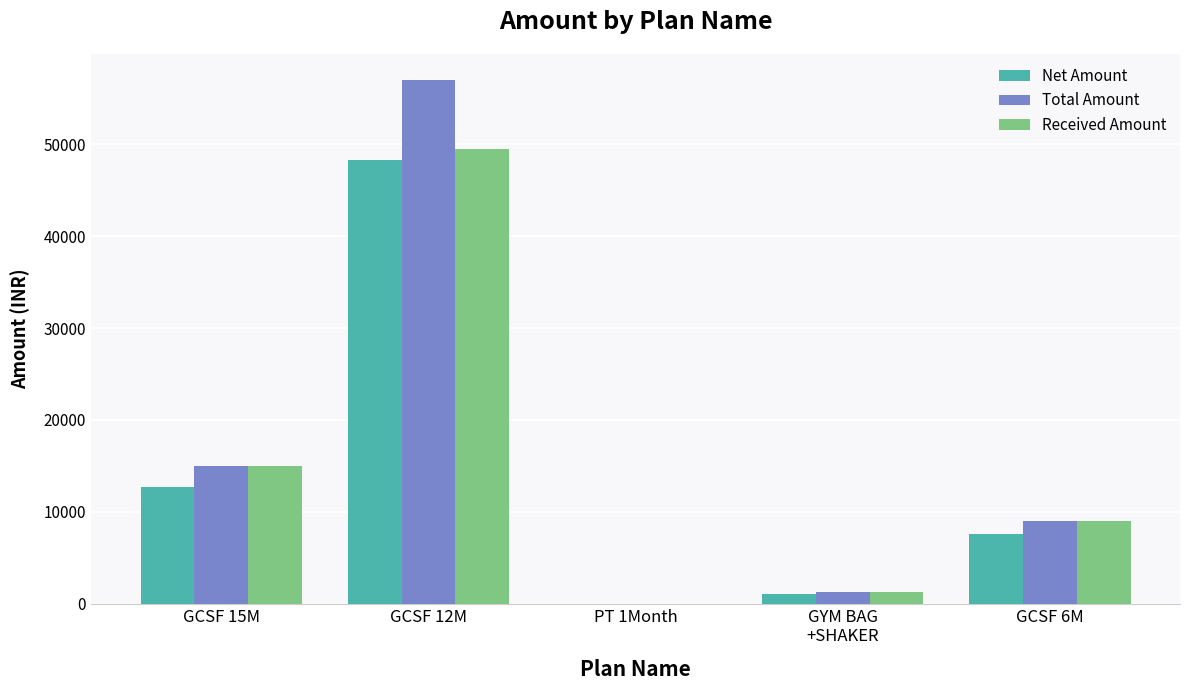

What are all the series names shown in the legend?

Net Amount, Total Amount, Received Amount